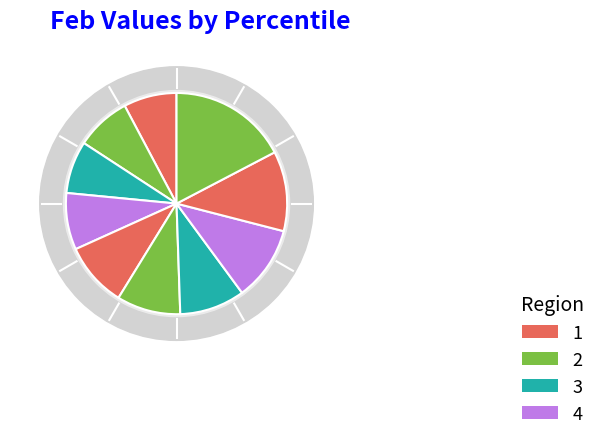

Do pct85 and pct75 together represent more than half of the pie?

No